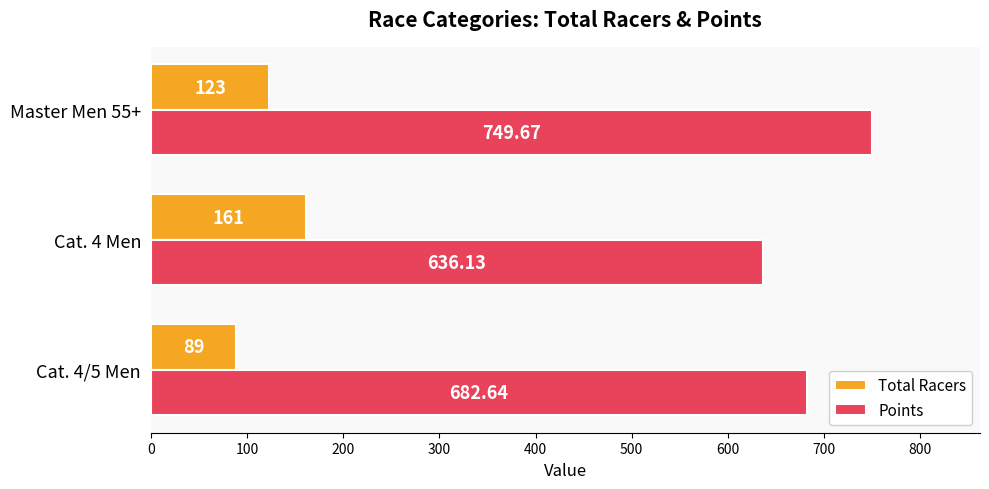

Rank the series by their maximum value, from highest to lowest.

Points, Total Racers